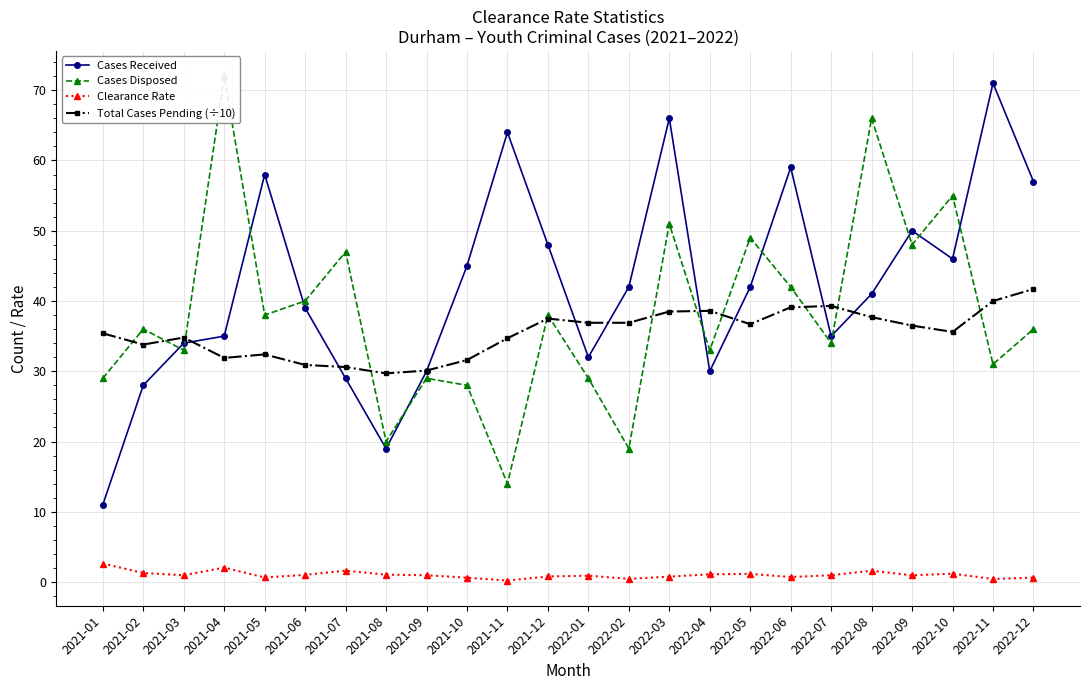

Reading left to right, list all the values displayed in this chart.

Cases Received: 2021-01=11.0	2021-02=28.0	2021-03=34.0	2021-04=35.0	2021-05=58.0	2021-06=39.0	2021-07=29.0	2021-08=19.0	2021-09=30.0	2021-10=45.0	2021-11=64.0	2021-12=48.0	2022-01=32.0	2022-02=42.0	2022-03=66.0	2022-04=30.0	2022-05=42.0	2022-06=59.0	2022-07=35.0	2022-08=41.0	2022-09=50.0	2022-10=46.0	2022-11=71.0	2022-12=57.0
Cases Disposed: 2021-01=29.0	2021-02=36.0	2021-03=33.0	2021-04=72.0	2021-05=38.0	2021-06=40.0	2021-07=47.0	2021-08=20.0	2021-09=29.0	2021-10=28.0	2021-11=14.0	2021-12=38.0	2022-01=29.0	2022-02=19.0	2022-03=51.0	2022-04=33.0	2022-05=49.0	2022-06=42.0	2022-07=34.0	2022-08=66.0	2022-09=48.0	2022-10=55.0	2022-11=31.0	2022-12=36.0
Clearance Rate: 2021-01=2.6	2021-02=1.3	2021-03=1.0	2021-04=2.1	2021-05=0.7	2021-06=1.0	2021-07=1.6	2021-08=1.1	2021-09=1.0	2021-10=0.6	2021-11=0.2	2021-12=0.8	2022-01=0.9	2022-02=0.5	2022-03=0.8	2022-04=1.1	2022-05=1.2	2022-06=0.7	2022-07=1.0	2022-08=1.6	2022-09=1.0	2022-10=1.2	2022-11=0.4	2022-12=0.6
Total Cases Pending (÷10): 2021-01=35.4	2021-02=33.8	2021-03=34.8	2021-04=31.9	2021-05=32.4	2021-06=30.9	2021-07=30.6	2021-08=29.7	2021-09=30.1	2021-10=31.6	2021-11=34.7	2021-12=37.5	2022-01=36.9	2022-02=36.9	2022-03=38.5	2022-04=38.6	2022-05=36.7	2022-06=39.1	2022-07=39.3	2022-08=37.7	2022-09=36.5	2022-10=35.6	2022-11=40.0	2022-12=41.7